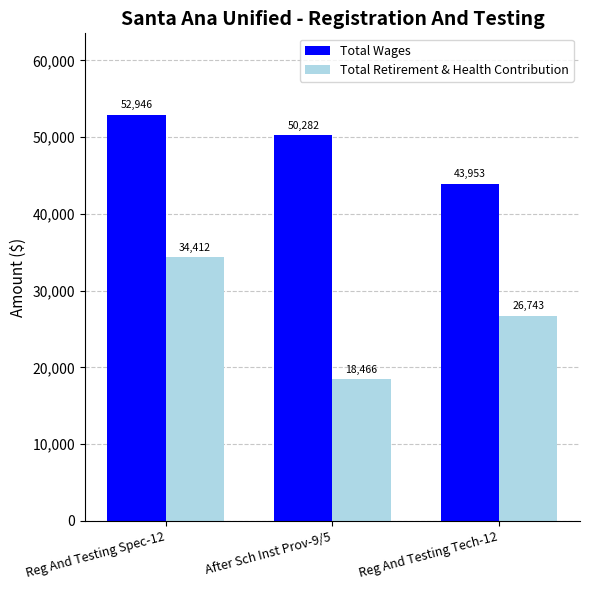

What are all the series names shown in the legend?

Total Wages, Total Retirement & Health Contribution